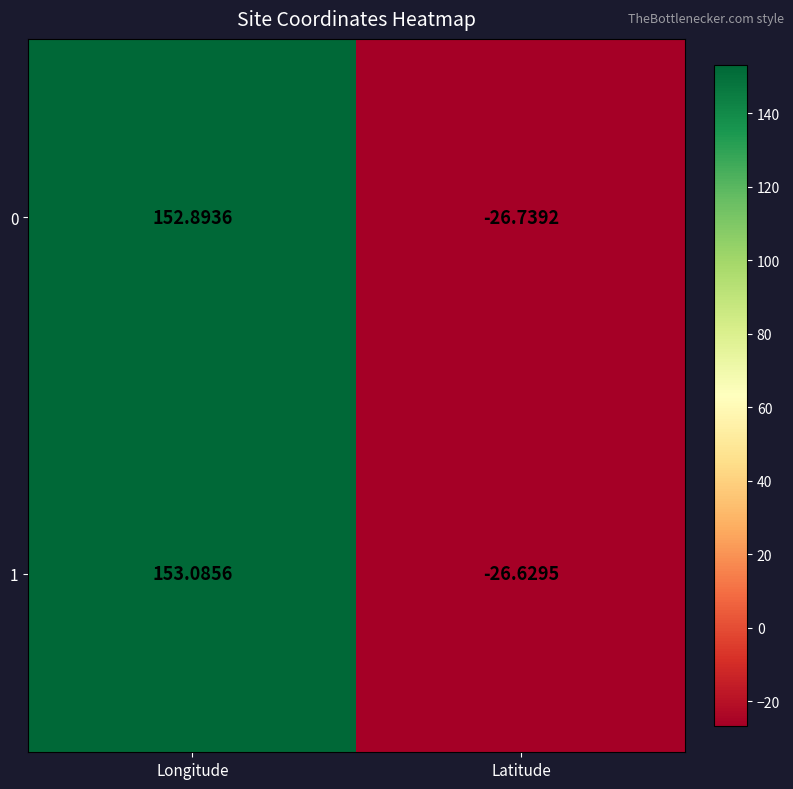

Rank the categories by 0 value from lowest to highest.

Latitude, Longitude